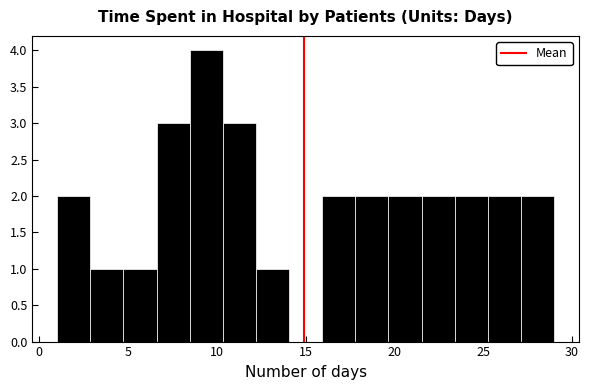

Around what value on the x-axis is the tallest bar? Give the approximate position of its centre, as read against the axis.

9.5